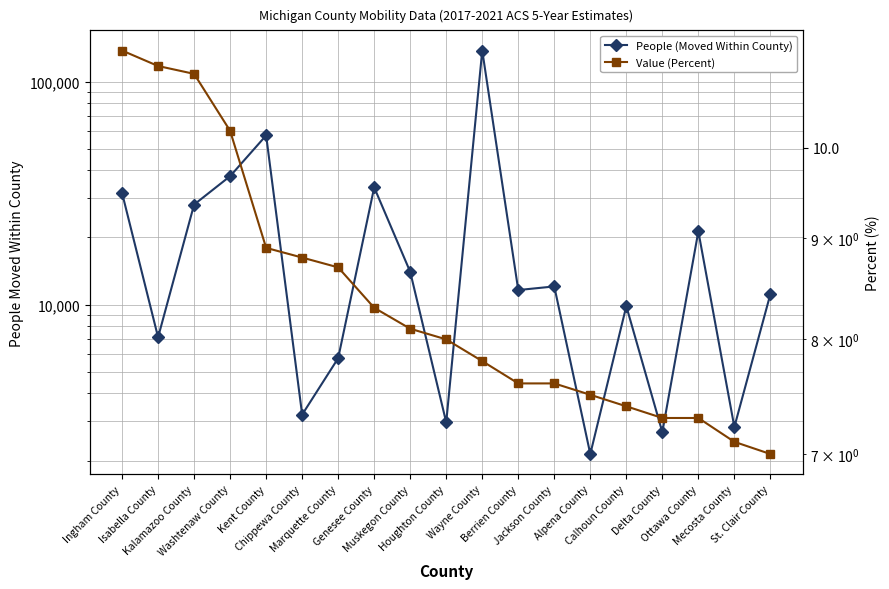

What is the label of the 19th point from the left?

St. Clair County